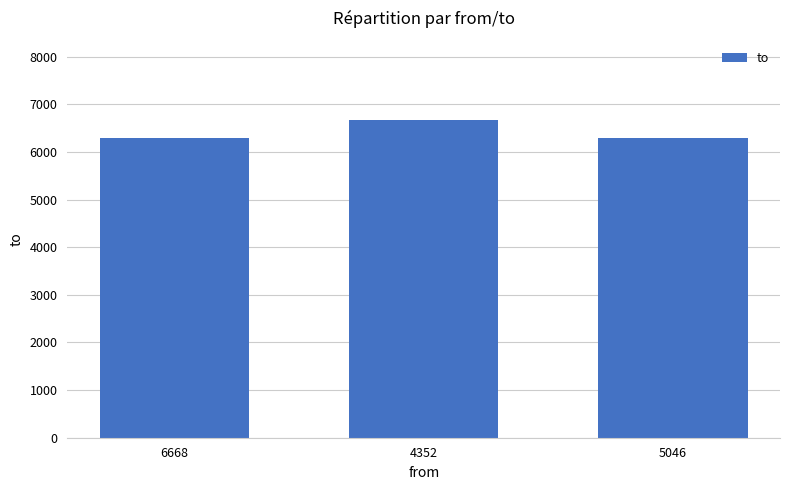

Read the value at 5046, to the nearest 50.

6300